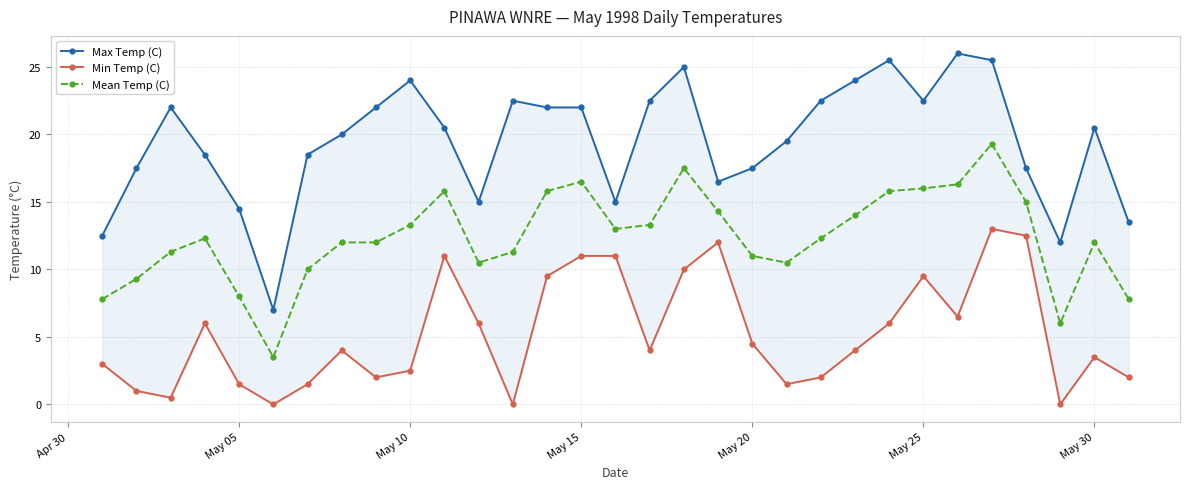

What is the minimum value for Mean Temp (C)?

3.5